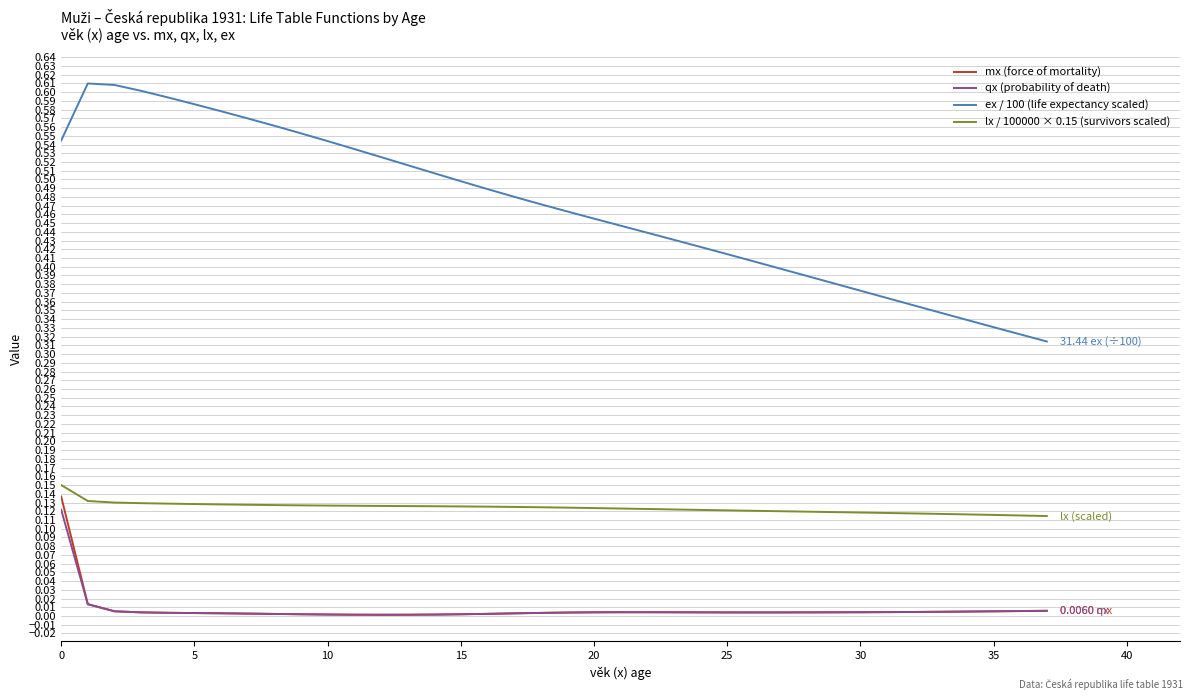

Does the chart display data point markers on the line(s)?

No